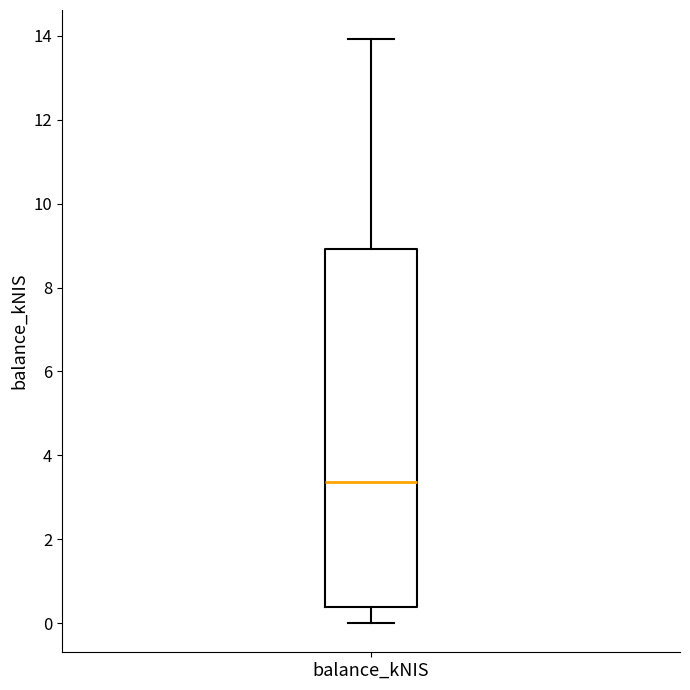

Where does the upper whisker of the box for balance_kNIS end on the y-axis? The values are not printed on the chart, so give them approximately, as read against the axis.

14.0